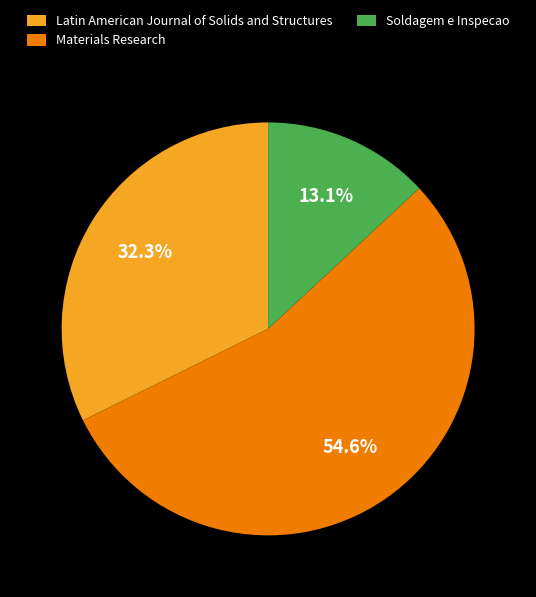

Between Materials Research and Latin American Journal of Solids and Structures, which is larger?

Materials Research